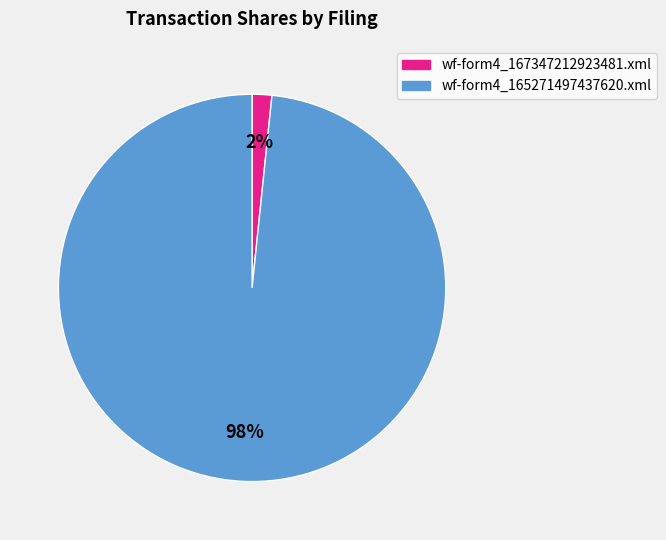

To the nearest percent, what portion does wf-form4_165271497437620.xml represent?

98%